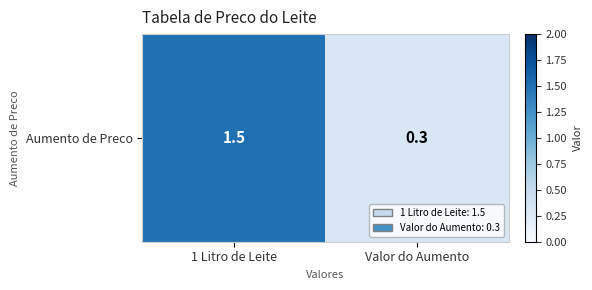

Where is the data nearest to the value 0?

Valor do Aumento